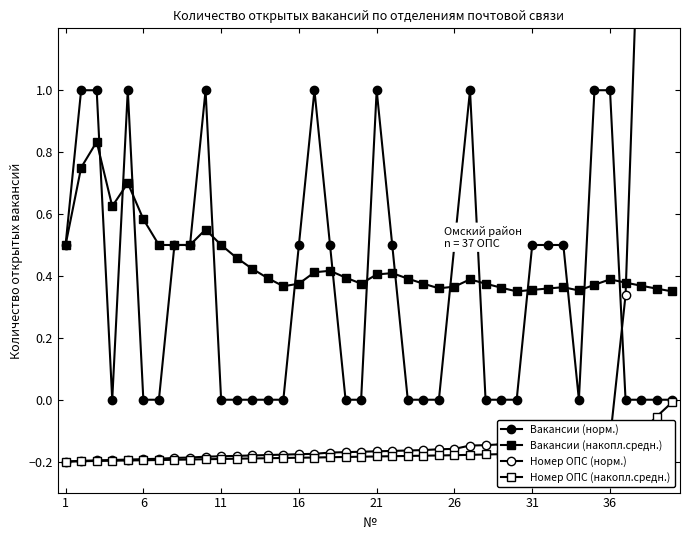

What are all the series names shown in the legend?

Вакансии (норм.), Вакансии (накопл.средн.), Номер ОПС (норм.), Номер ОПС (накопл.средн.)